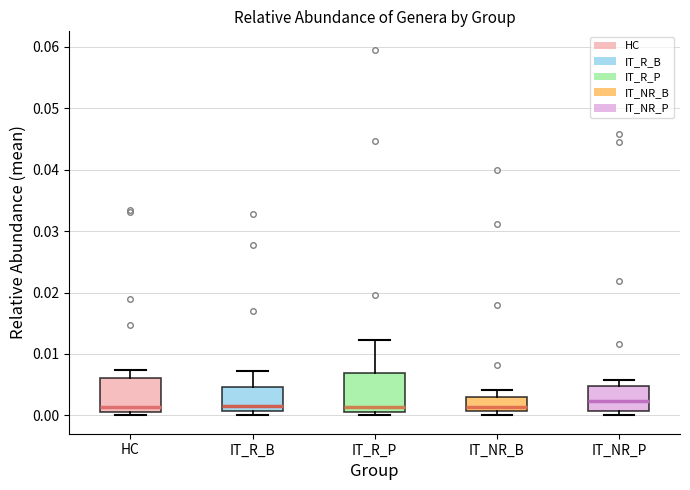

Reading left to right, read every box against the y-axis: the position of its median line, the range the box covers, and the ends of its whiskers. The values are not printed on the chart, so give them approximately, as read against the axis.

HC: median 0.001 (just above the box's lower edge), box 0.001 to 0.006, whiskers 0.000 to 0.007
IT_R_B: median 0.001 (just above the box's lower edge), box 0.001 to 0.005, whiskers 0.000 to 0.007
IT_R_P: median 0.001 (just above the box's lower edge), box 0.001 to 0.007, whiskers 0.000 to 0.012
IT_NR_B: median 0.001 (just above the box's lower edge), box 0.001 to 0.003, whiskers 0.000 to 0.004
IT_NR_P: median 0.002, box 0.001 to 0.005, whiskers 0.000 to 0.006